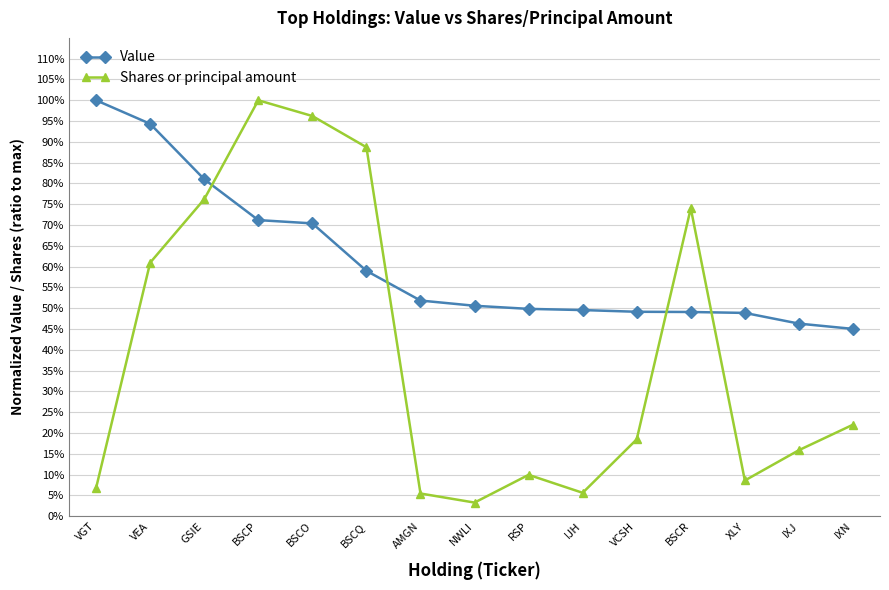

How many Value values are between 0 and 1?

15